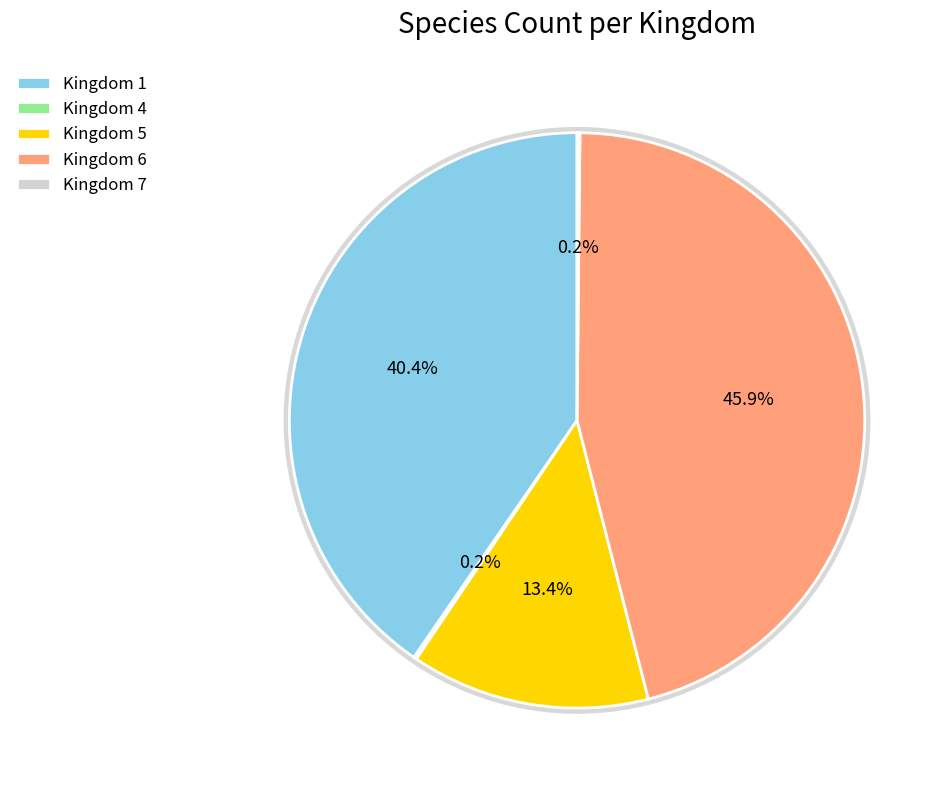

What is the change in value from 1 to 4?

-227